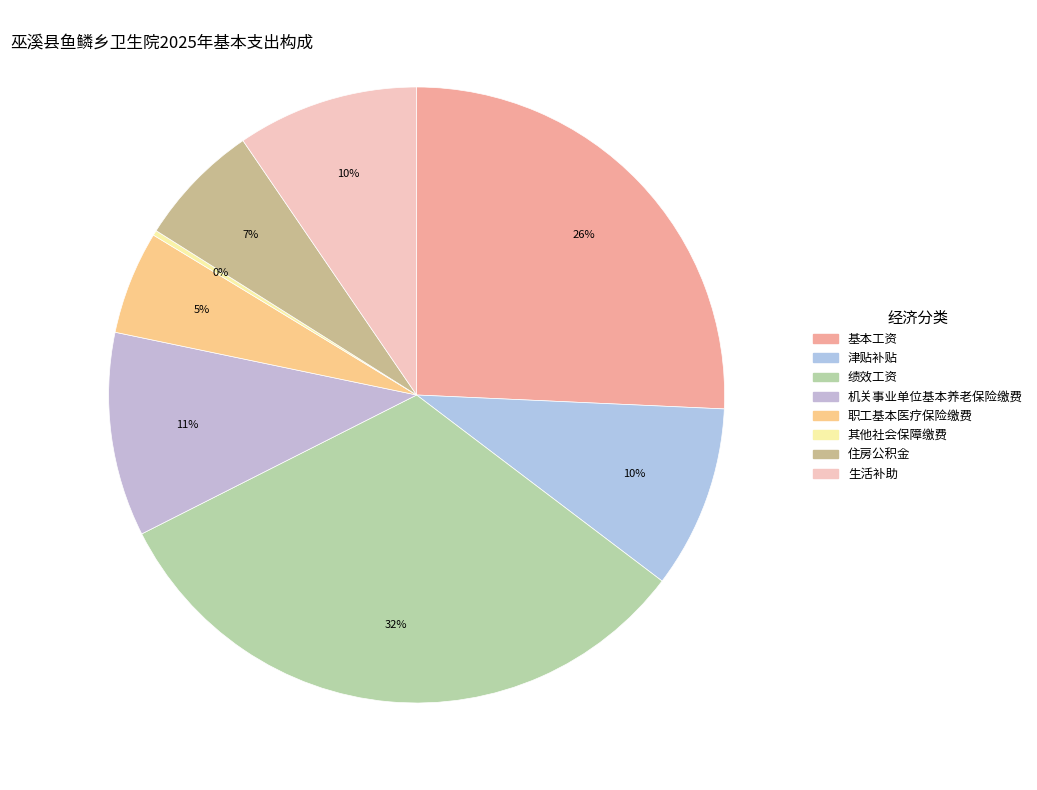

Rank the categories by value from lowest to highest.

其他社会保障缴费, 职工基本医疗保险缴费, 住房公积金, 生活补助, 津贴补贴, 机关事业单位基本养老保险缴费, 基本工资, 绩效工资